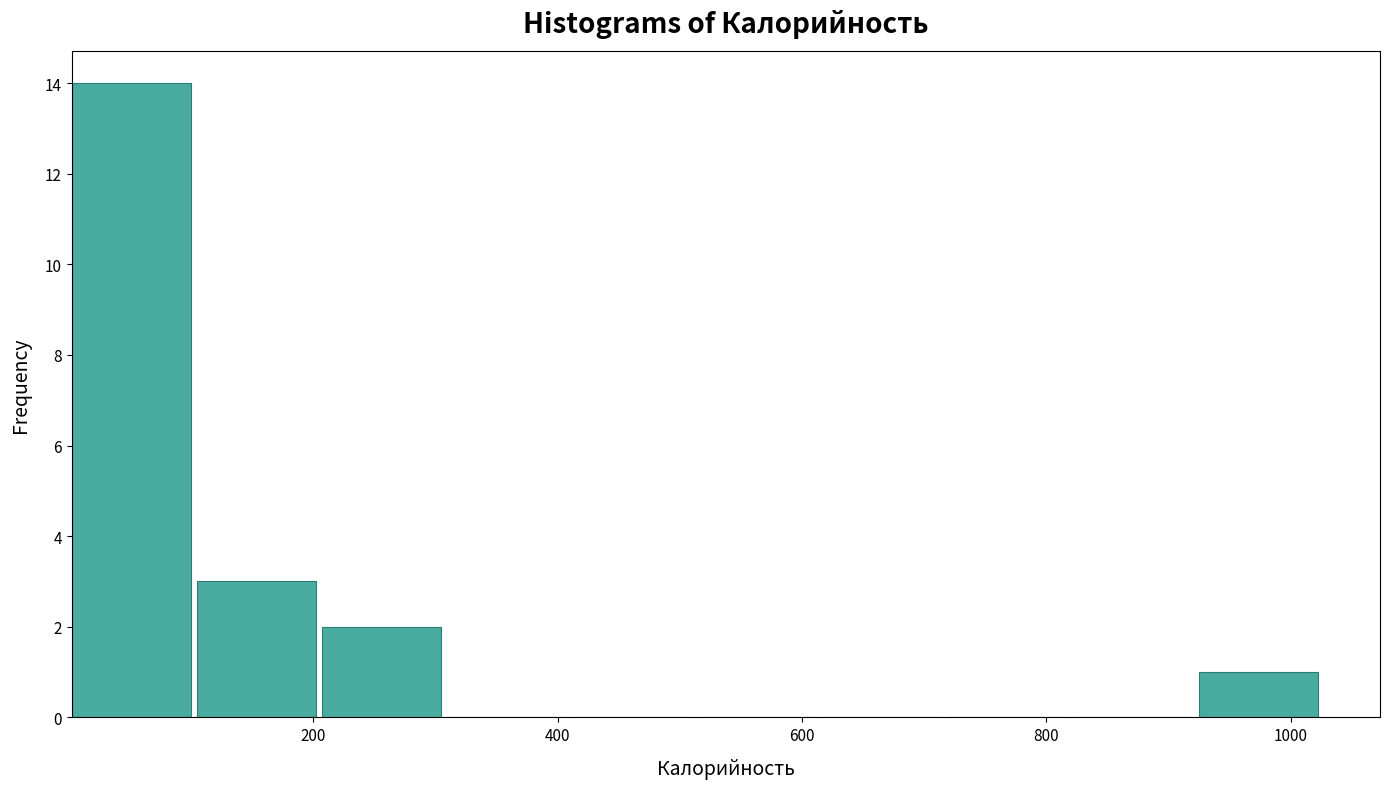

Which range on the x-axis has the tallest bar?

0 to 100